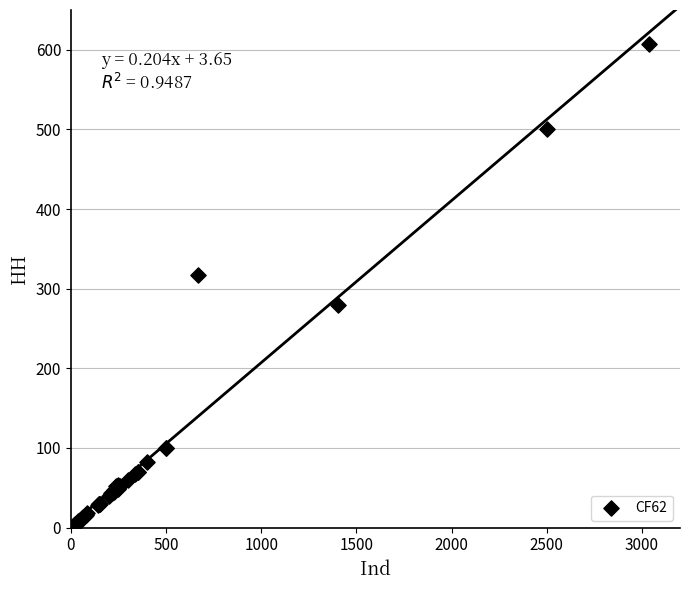

What Y value in the scatter plot is closest to 304?

317